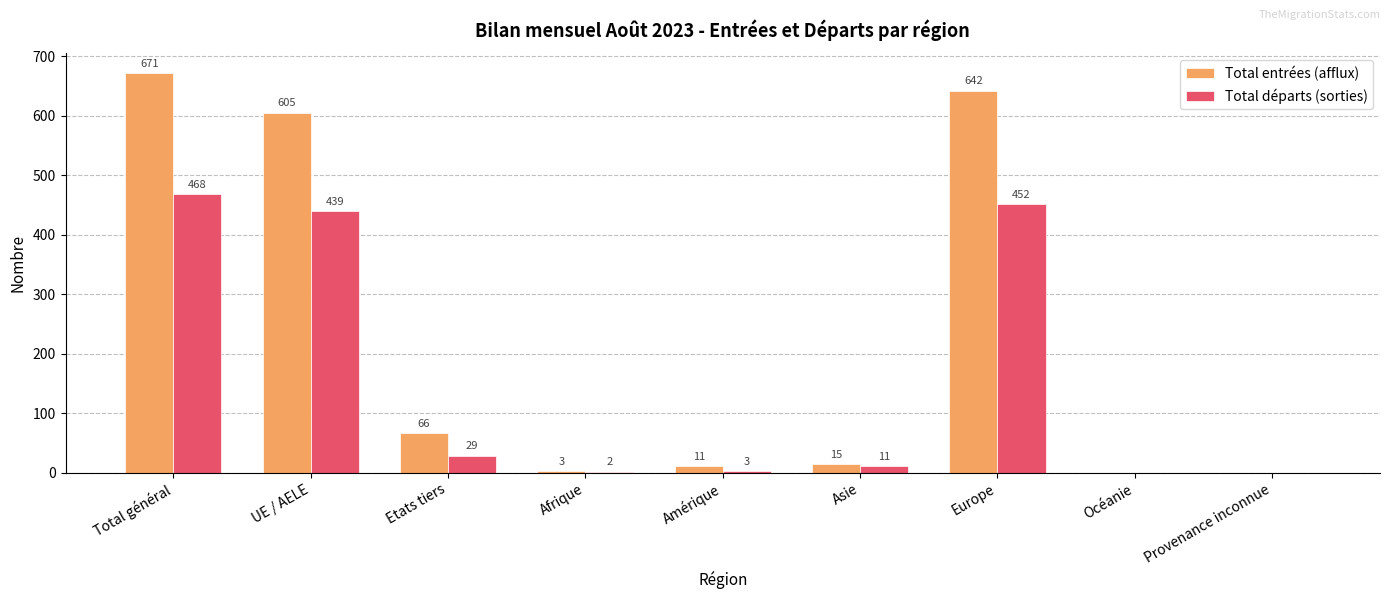

The value of Total entrées (afflux) at UE / AELE is 605. True or false?

True